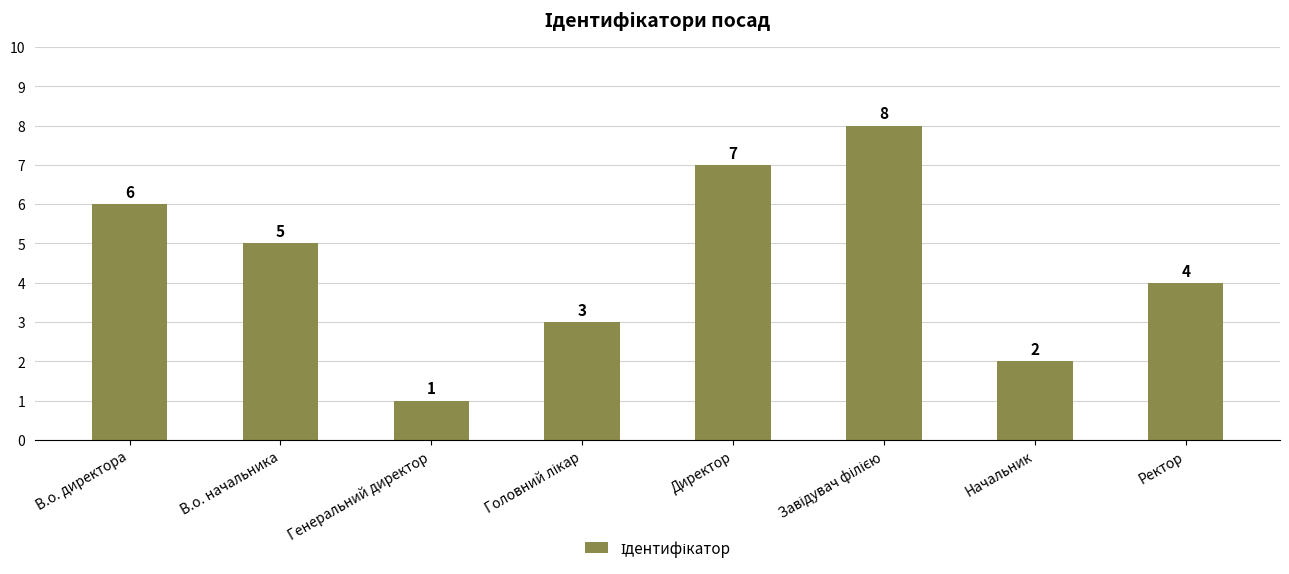

Reading right to left, transcribe all the data shown in this chart.

4	2	8	7	3	1	5	6